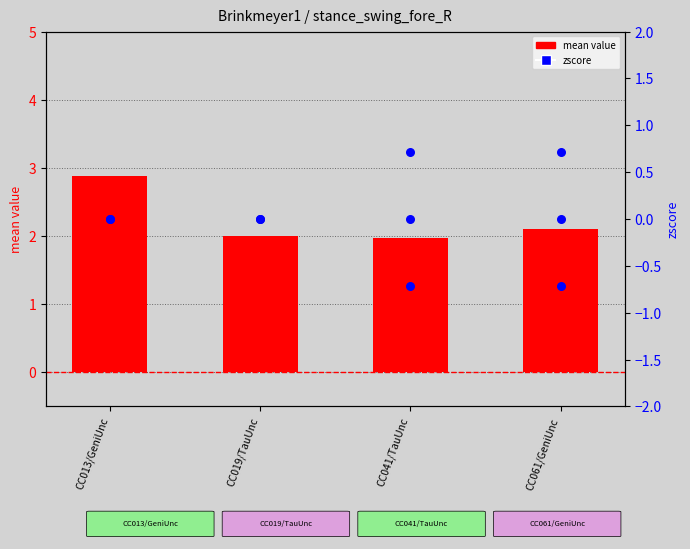

Approximately how many times larger is the value at CC013/GeniUnc compared to CC061/GeniUnc?

1.4